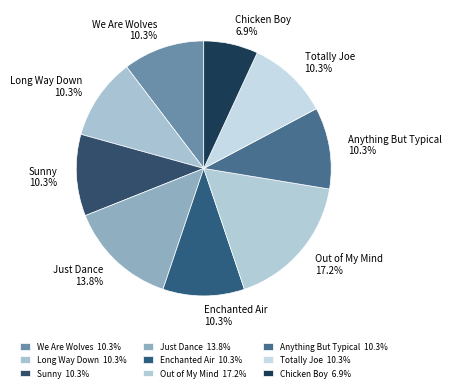

Is Chicken Boy the majority of the pie?

No